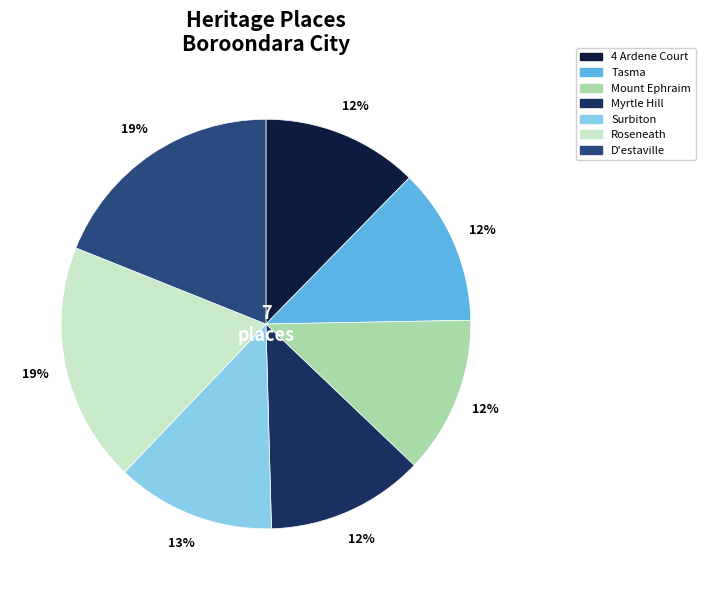

How many slices are in this pie chart?

7